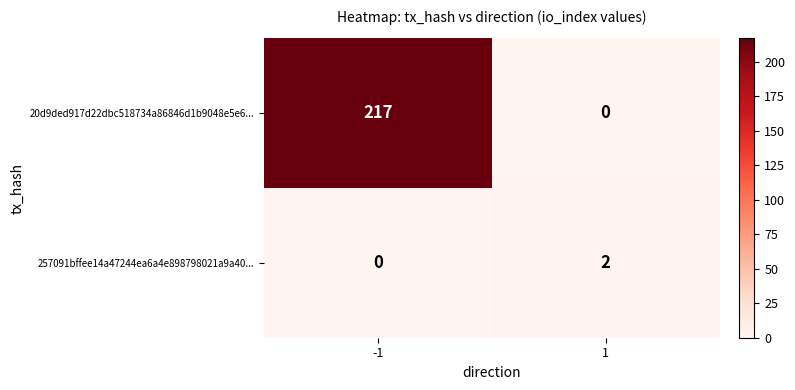

Which series has the widest spread of values?

20d9ded917d22dbc518734a86846d1b9048e5e6...